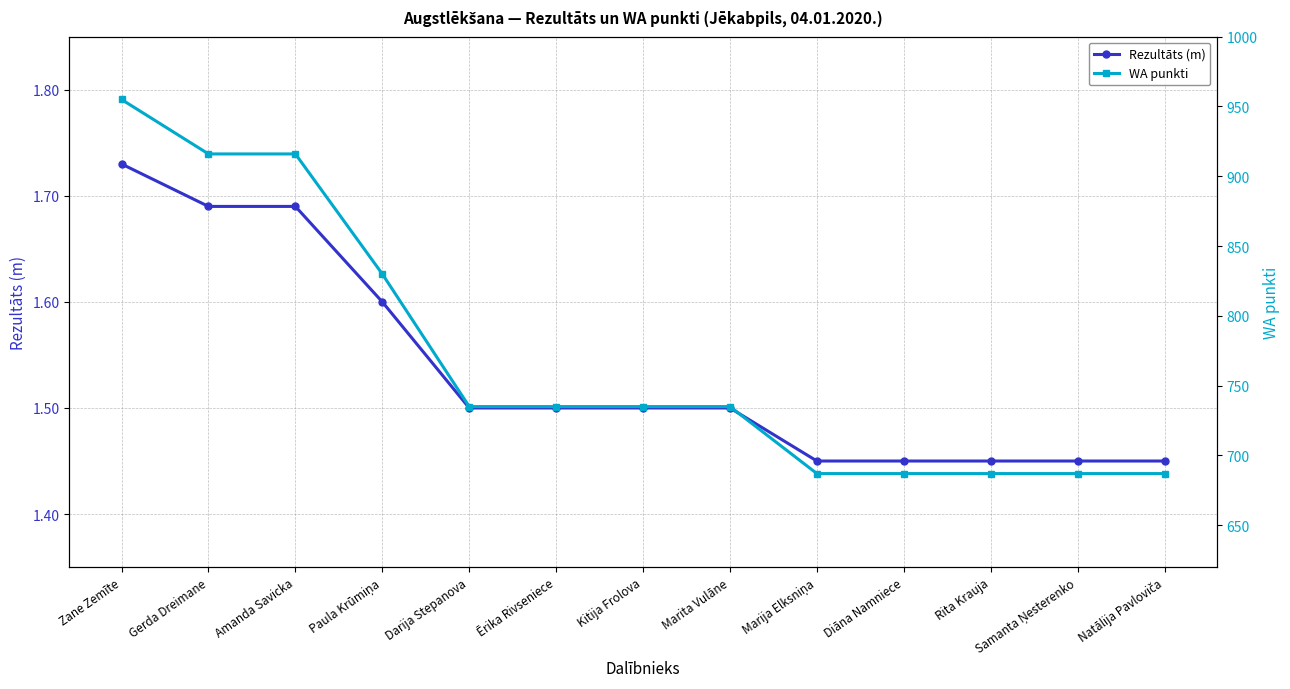

True or false: Rezultāts (m) and WA punkti intersect in this chart.

False